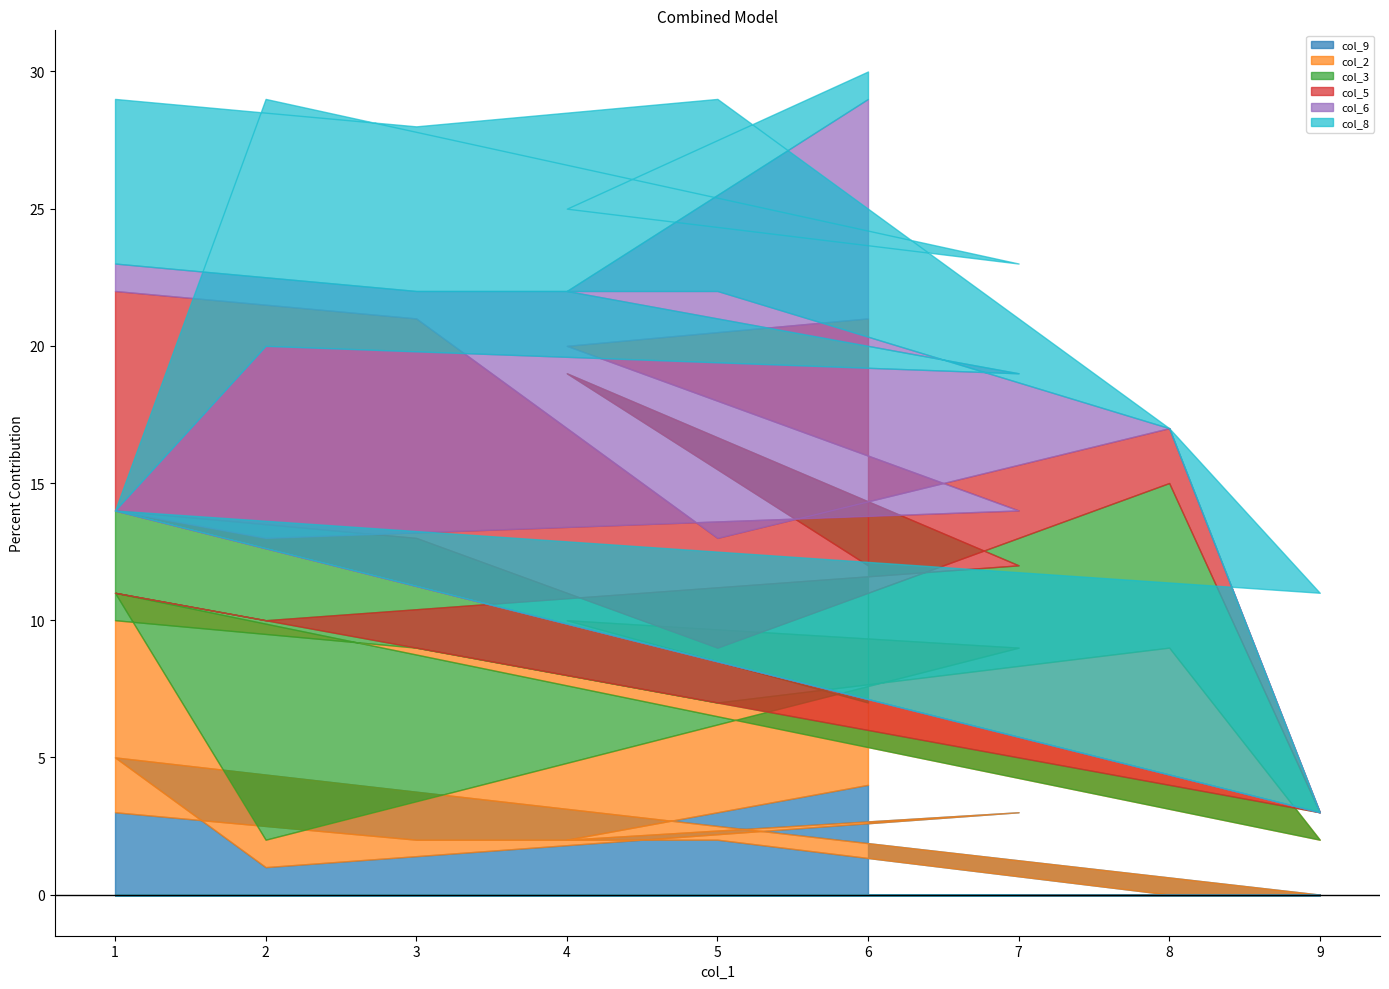

How many positive values does the col_5 series have?

9